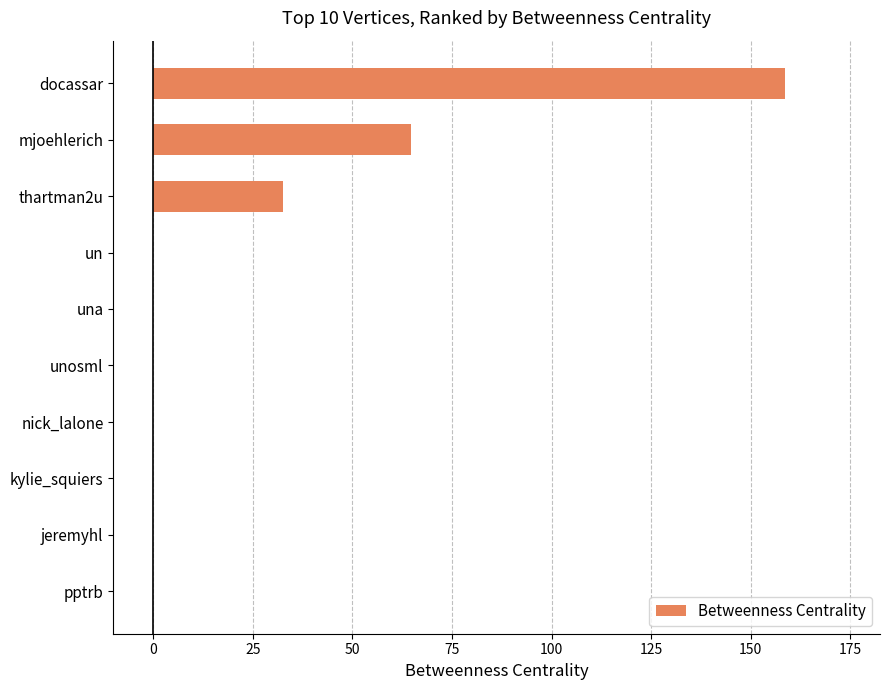

Which has a higher value, thartman2u or una?

thartman2u